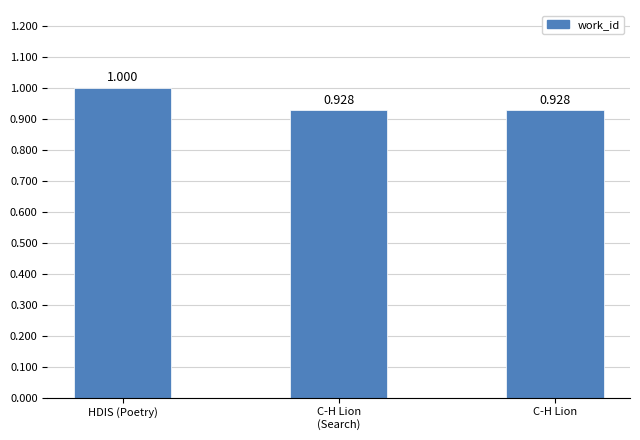

Does the chart contain stacked bars?

No